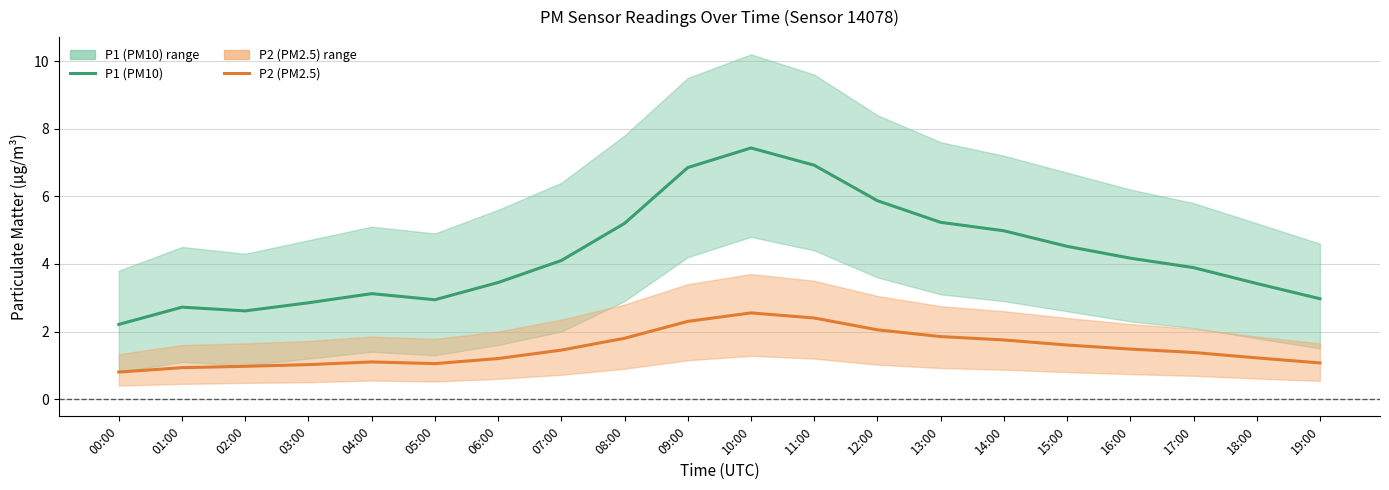

Does the chart have visible grid lines?

Yes